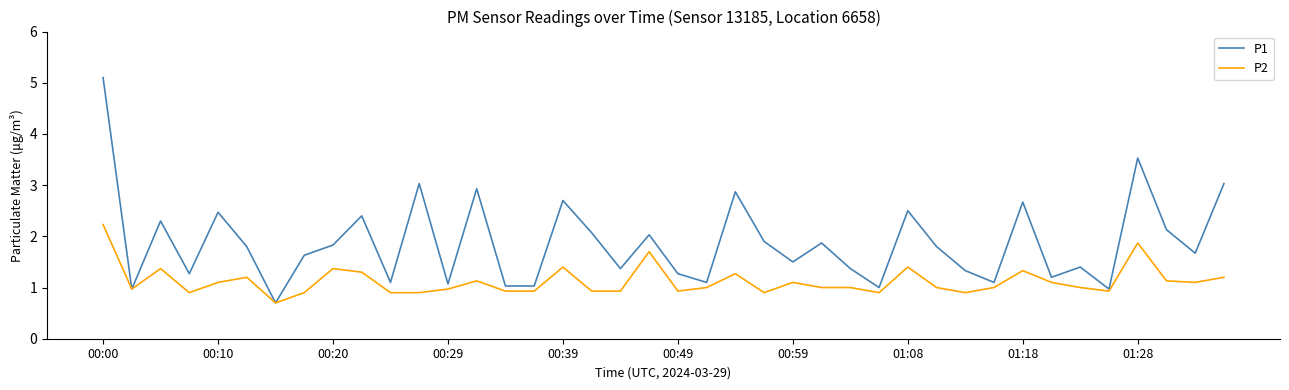

True or false: P1 has more than 0 interior local peaks.

True